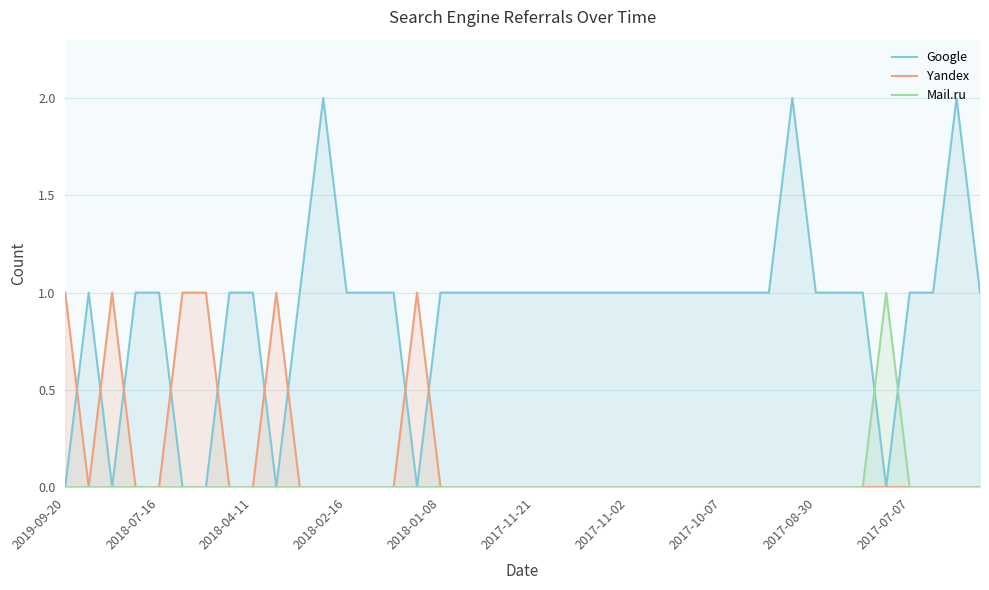

The Yandex series shows -1 at 31. True or false?

False